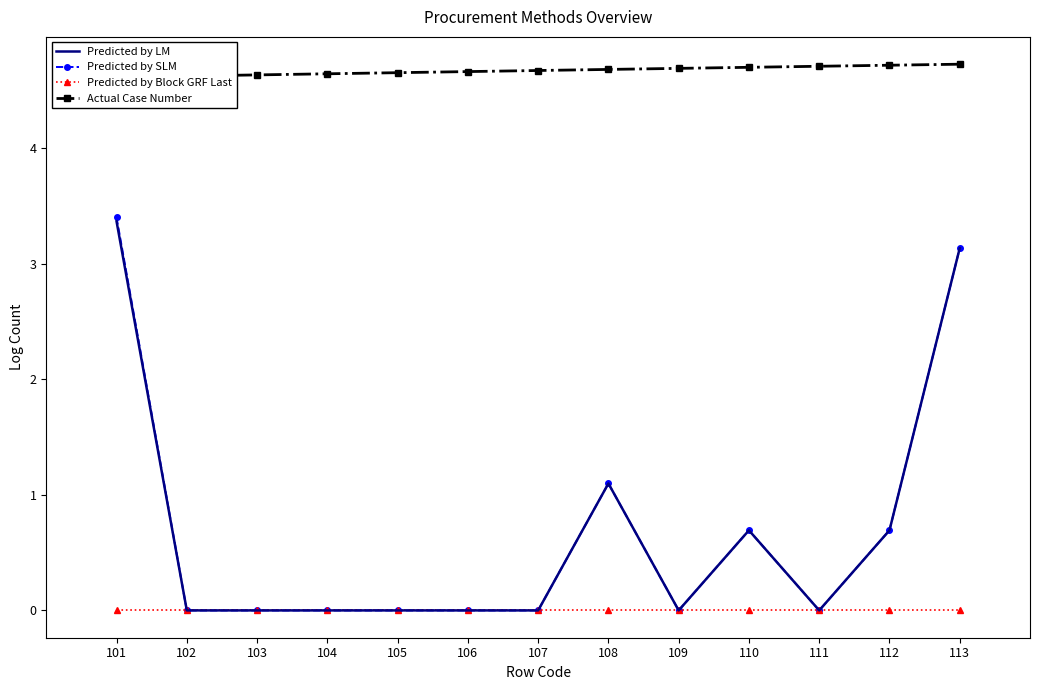

How many lines are shown in the chart?

4